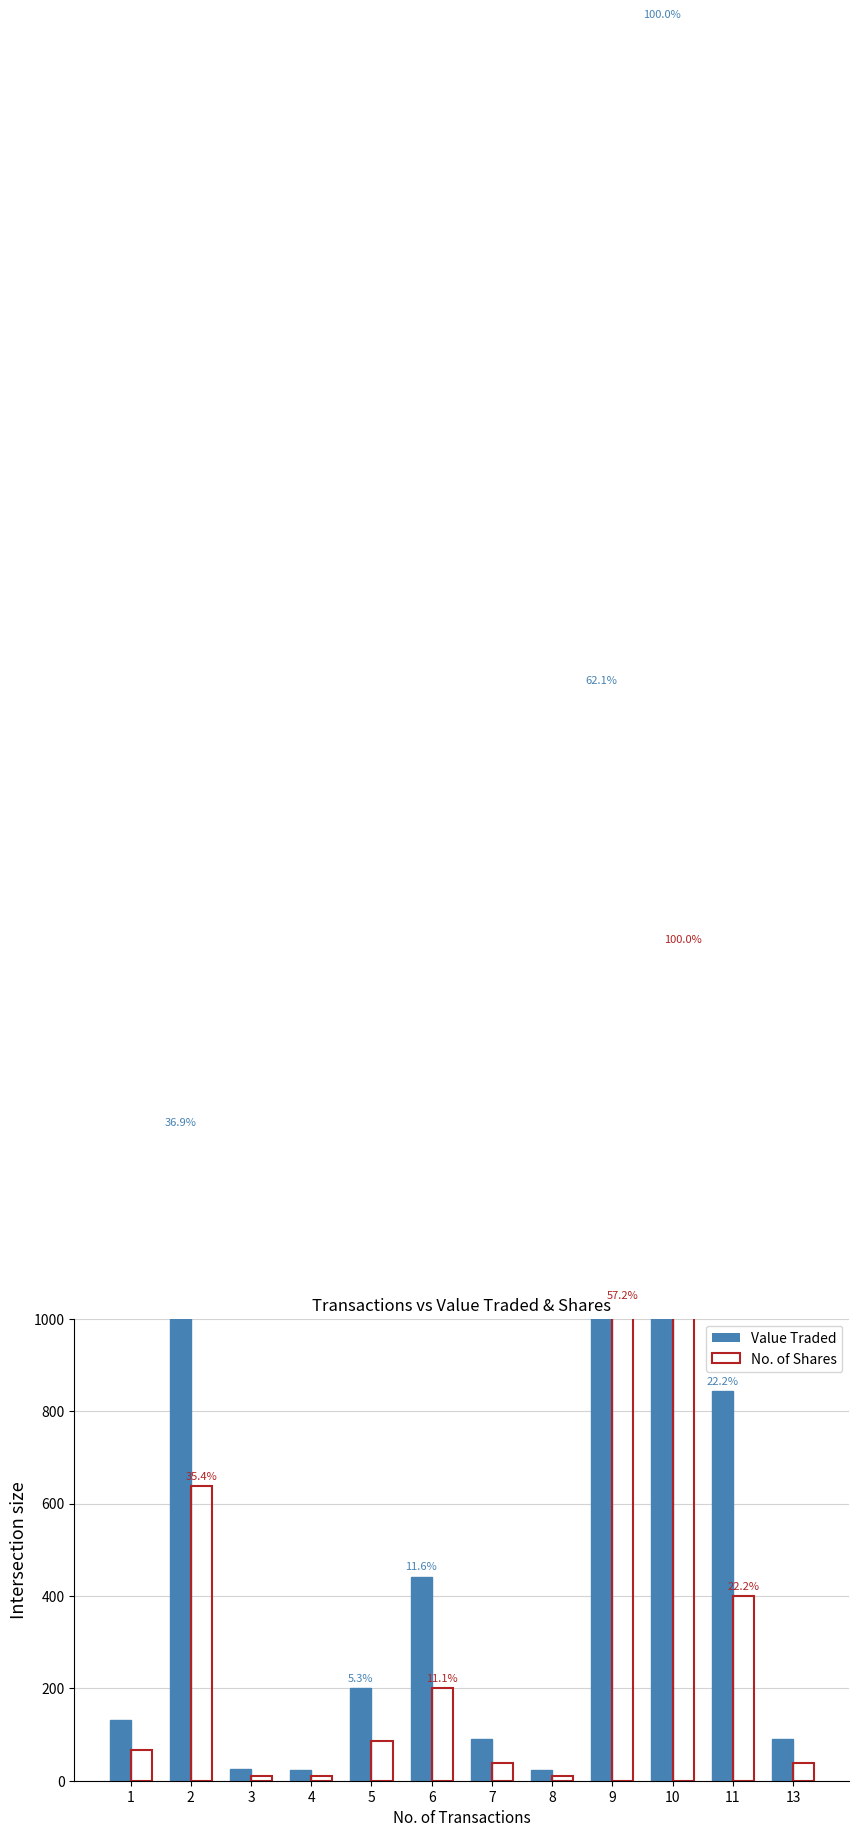

Rank the series by their average value, from highest to lowest.

Value Traded, No. of Shares